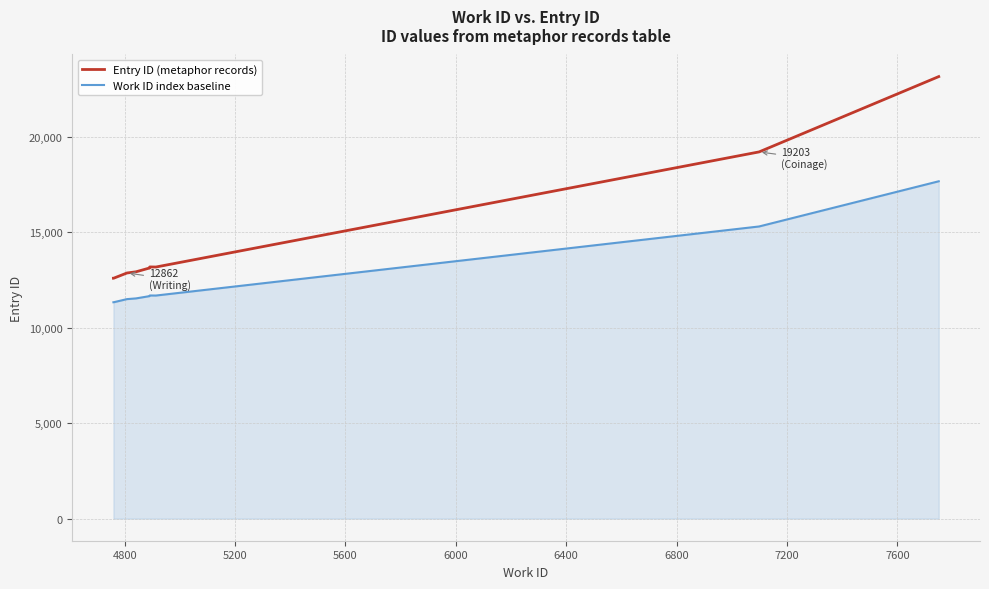

List the series in order of their peak value, highest first.

Entry ID (metaphor records), Work ID index baseline